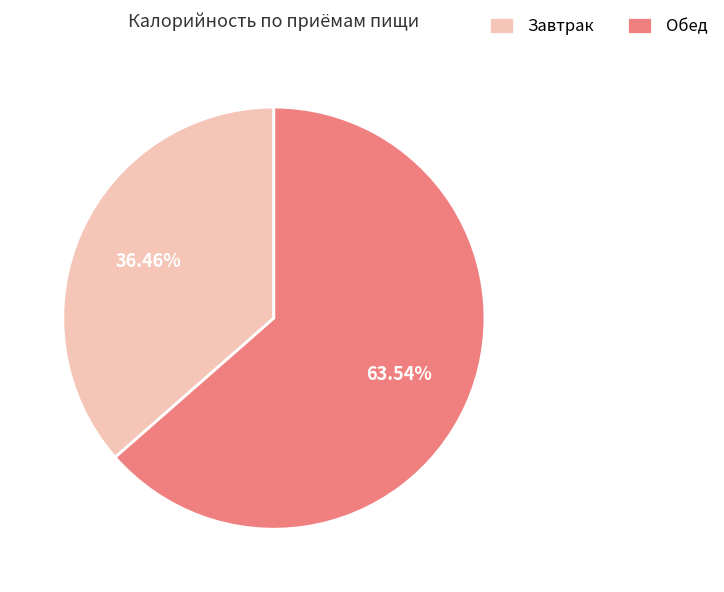

Which slice is the smallest?

Завтрак